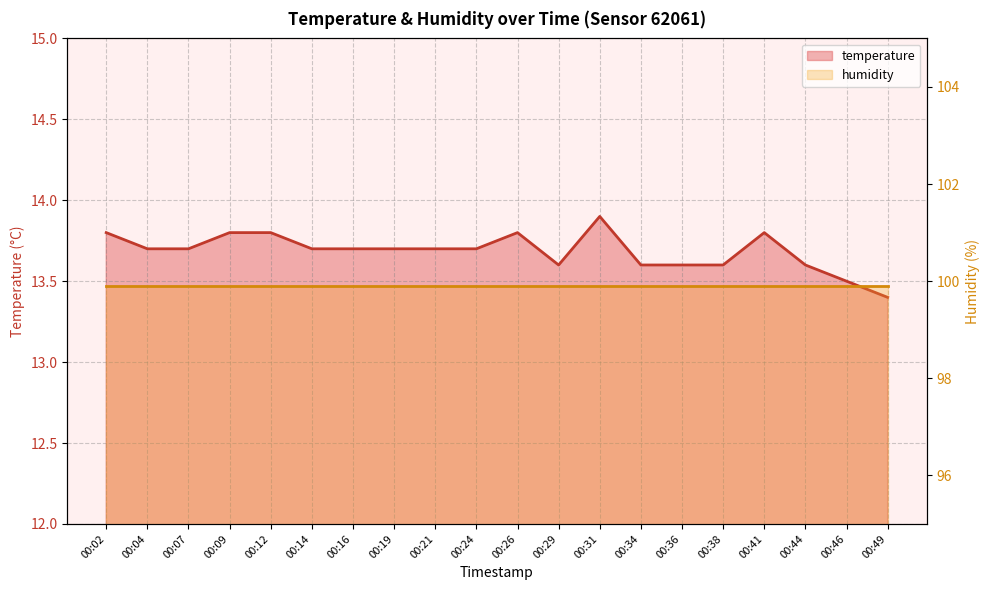

What is the sum of the values at 00:09 and 00:46?

27.3